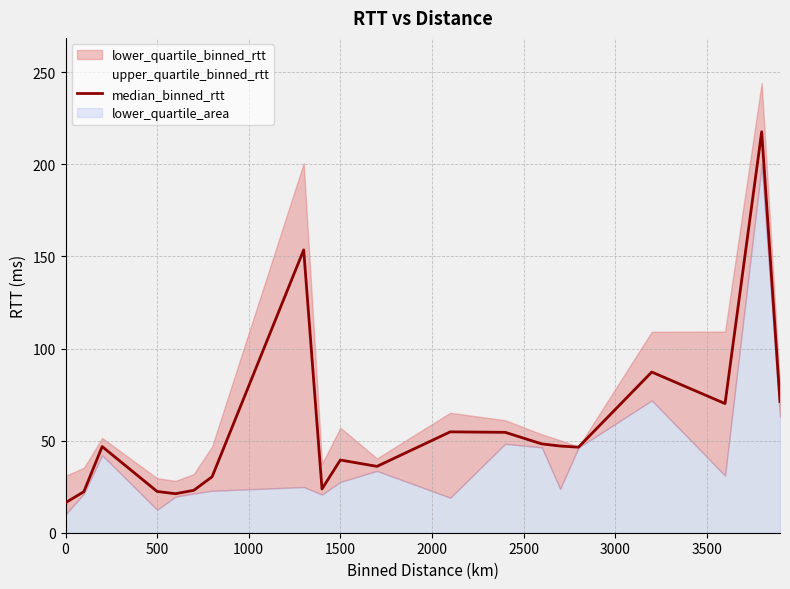

What is the minimum value for median_binned_rtt?

16.3